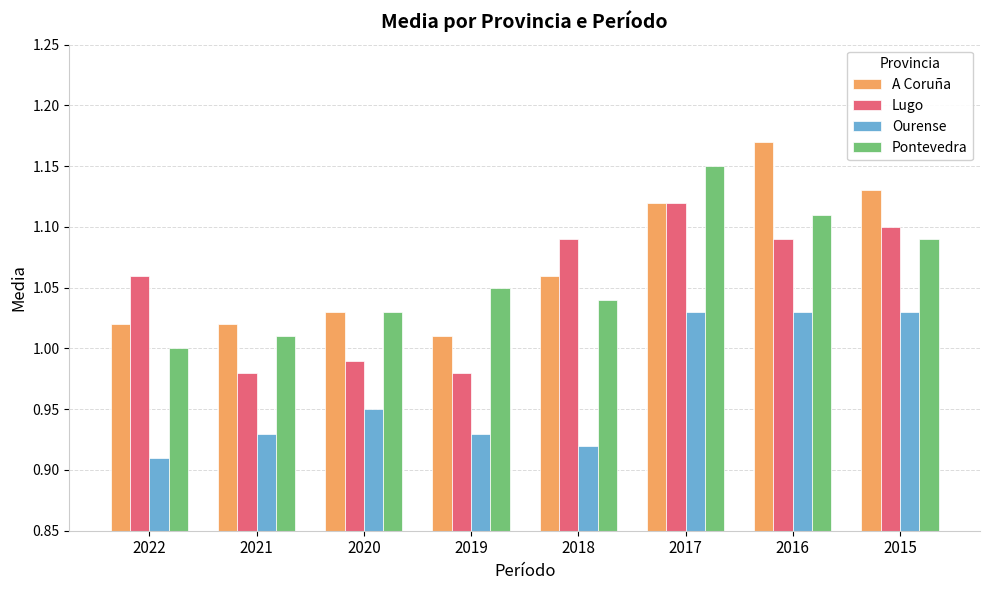

Which category has the highest value in the Lugo series?

2017